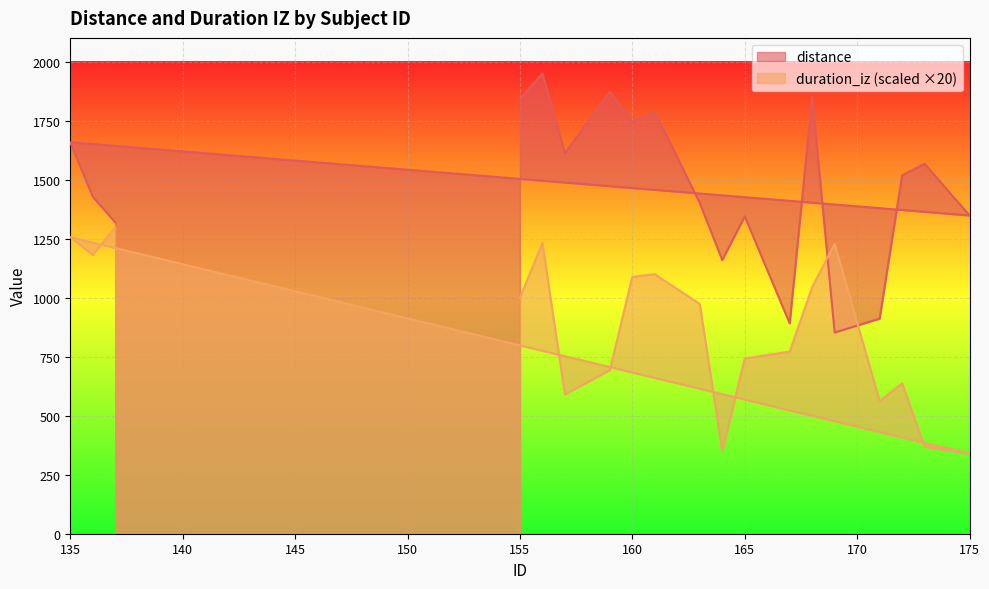

What position from the right is 167?

10